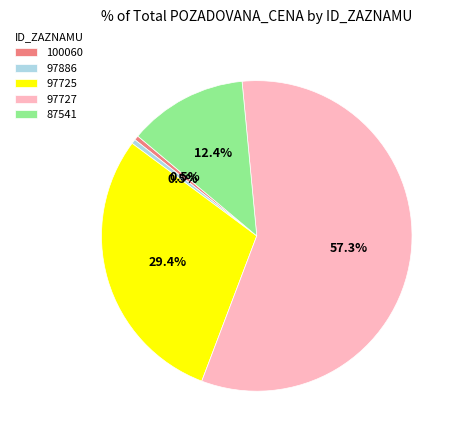

How many segments does this pie chart have?

5